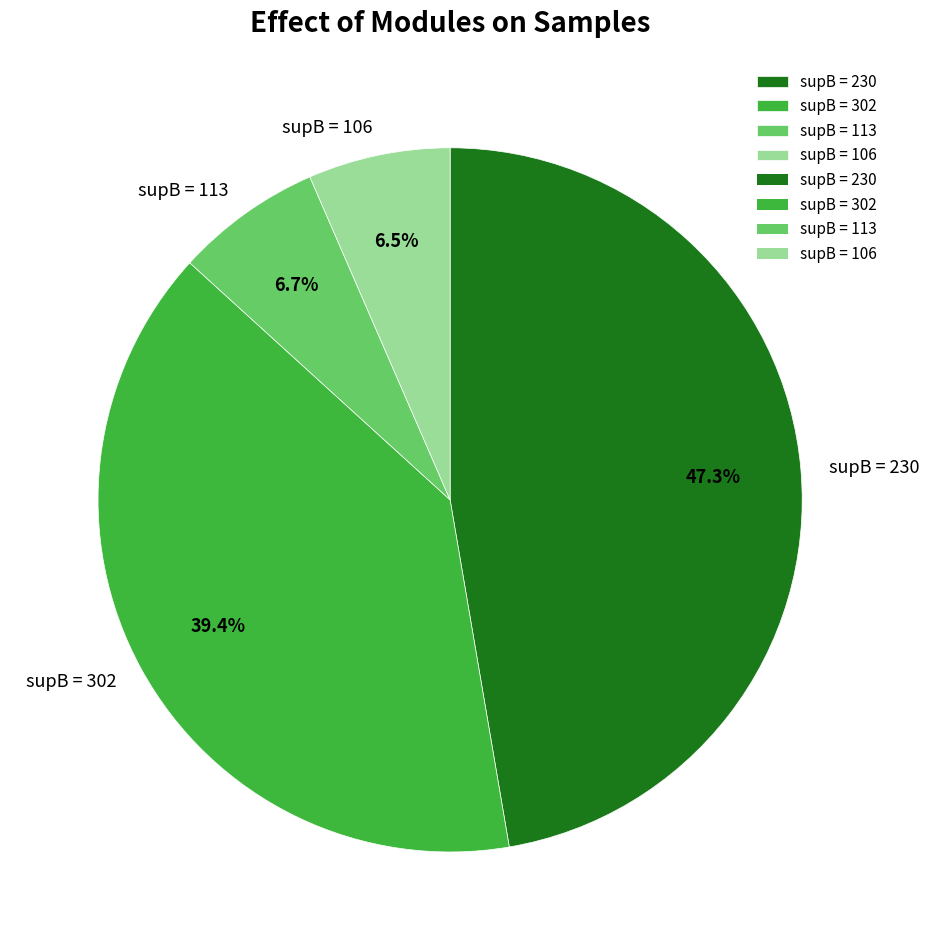

What is the total percentage of supB = 230 and supB = 302?

86.8%